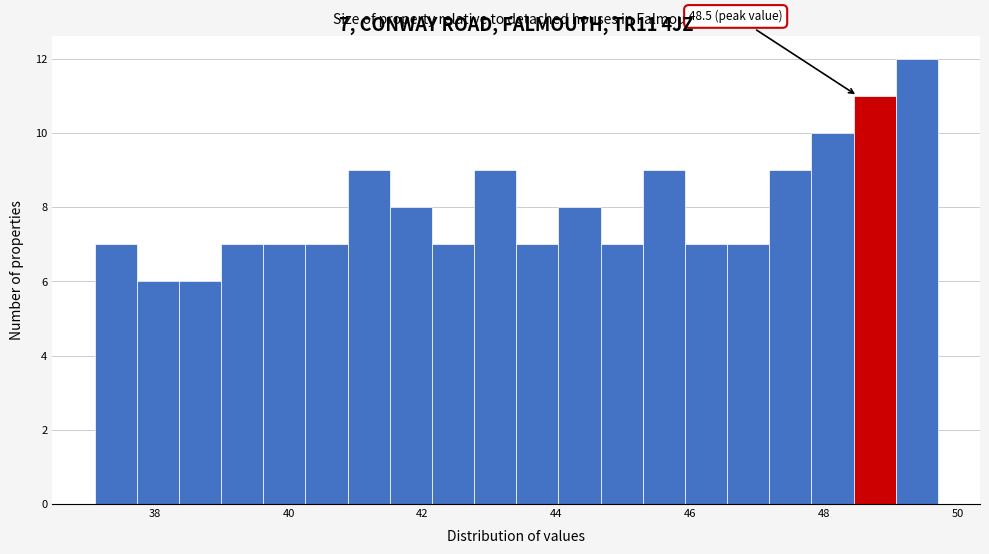

Around what value on the x-axis is the tallest bar? Give the approximate position of its centre, as read against the axis.

49.4